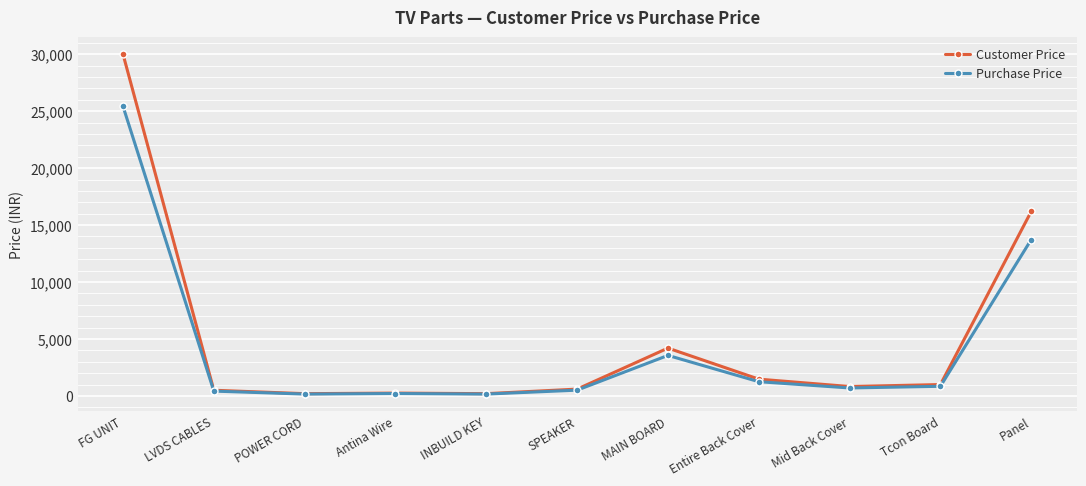

Which category has the highest value across all series?

FG UNIT